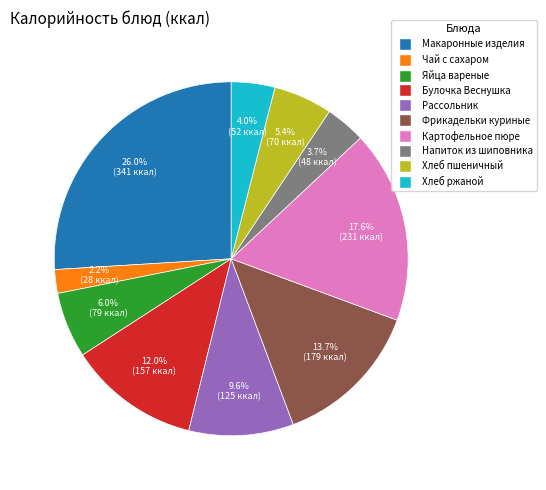

Count the number of slices in the pie.

10